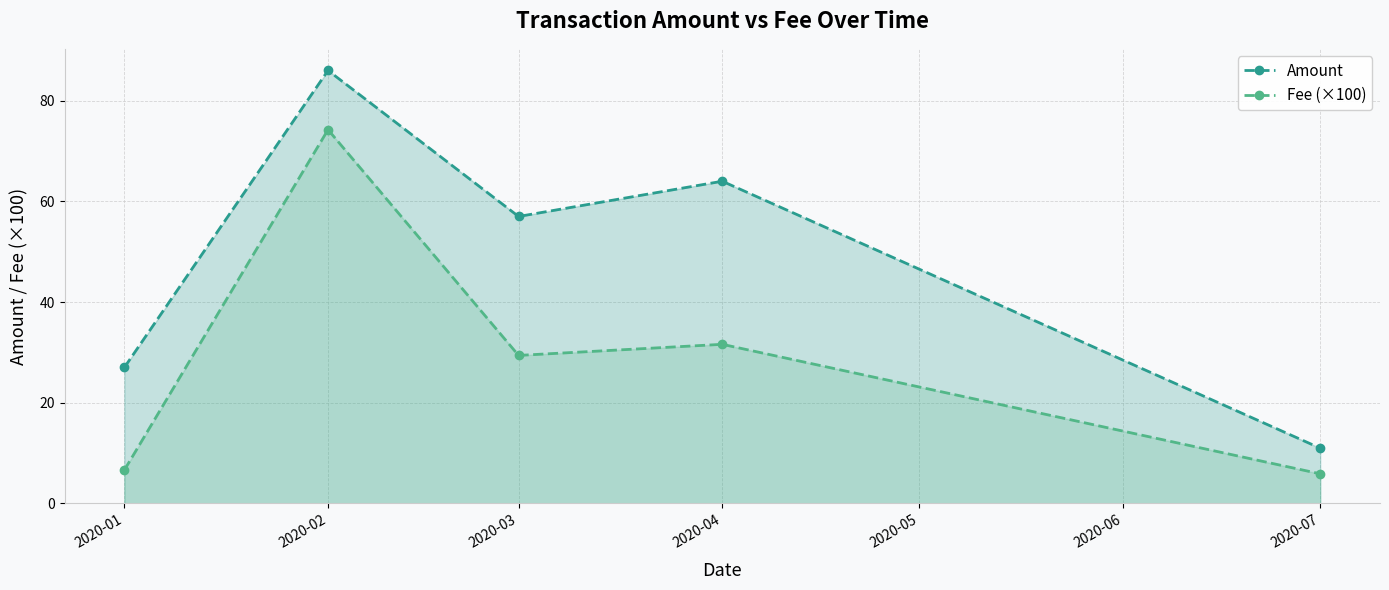

What is the lowest value of the Amount series?

11.0